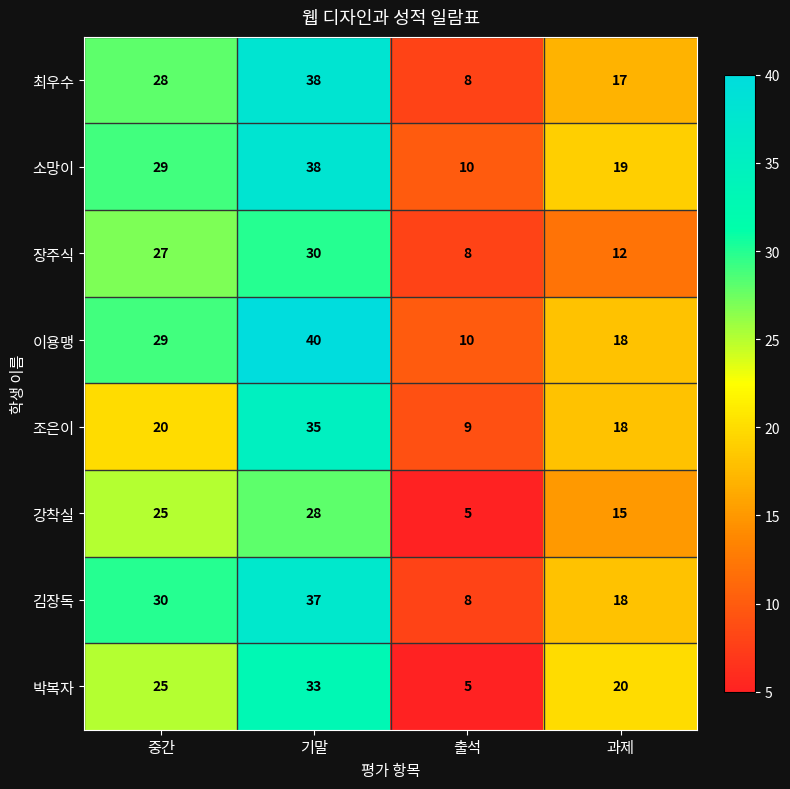

At which category does the chart reach its minimum across all series?

출석